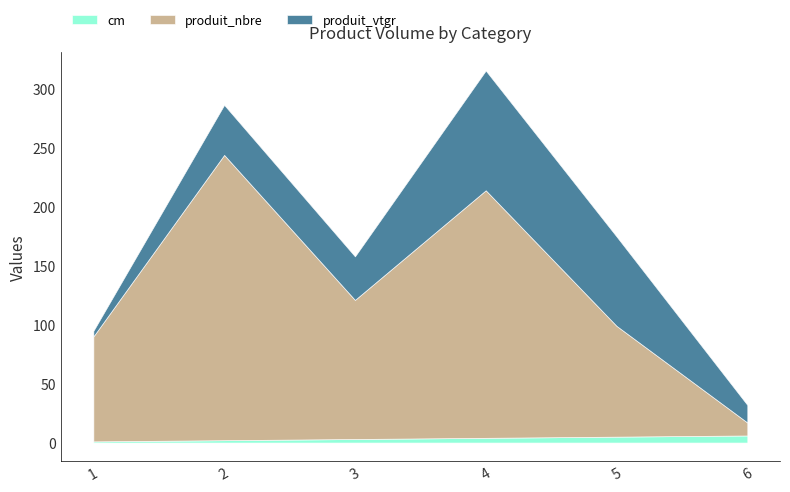

At which label does produit_nbre reach its minimum?

6